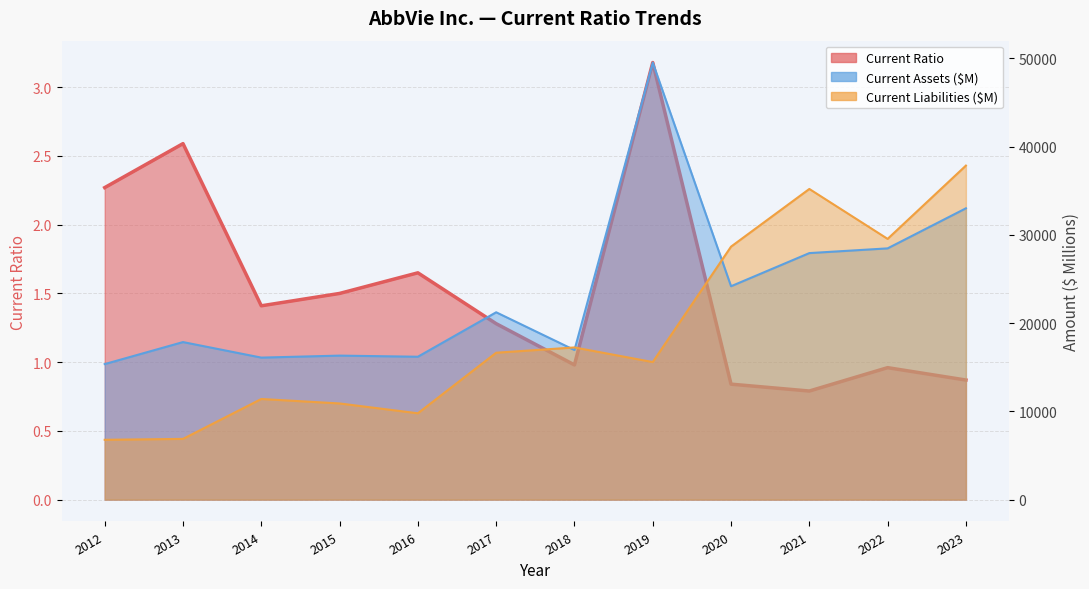

At which category does Current Assets (B) reach its first local peak?

2013